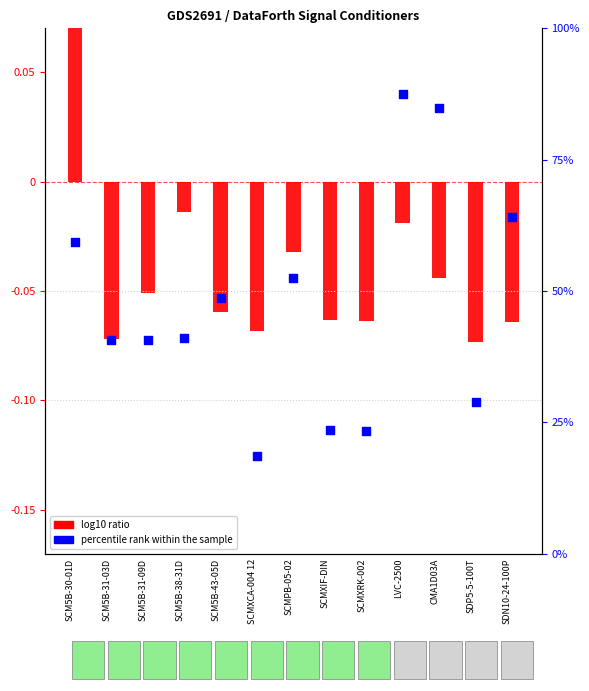

Is the value of percentile rank within the sample at SCMXIF-DIN greater than the value of log10 ratio at CMA1D03A?

Yes